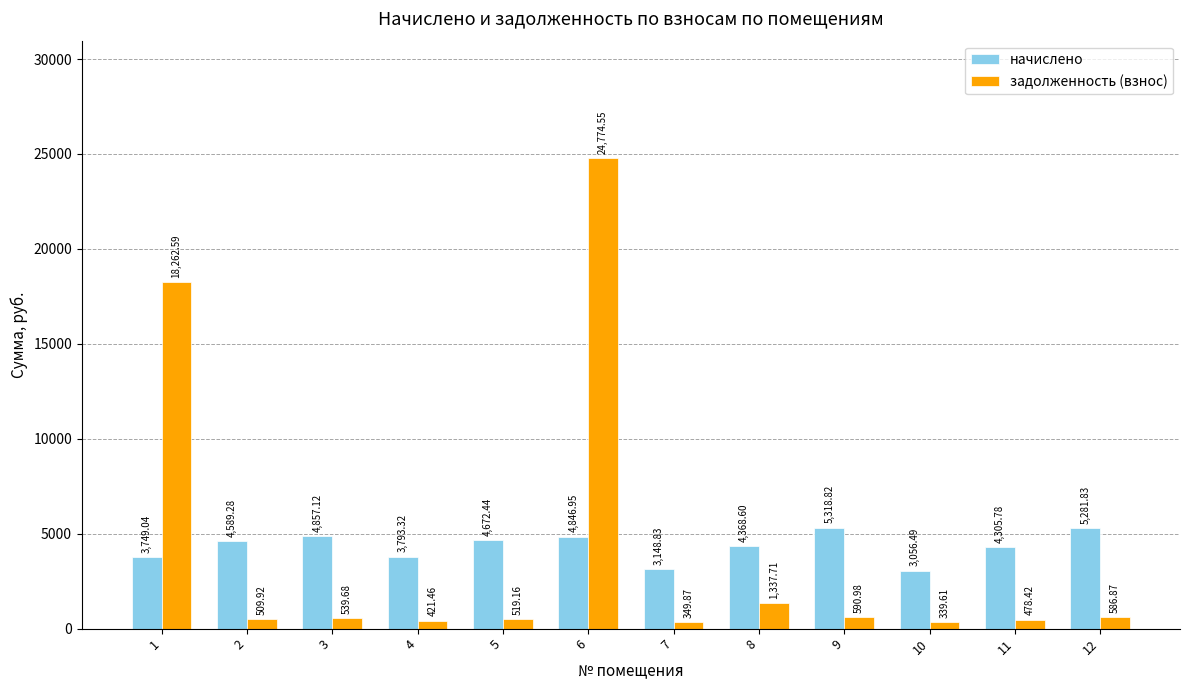

What is the difference between the highest and lowest values at 3?

4317.4